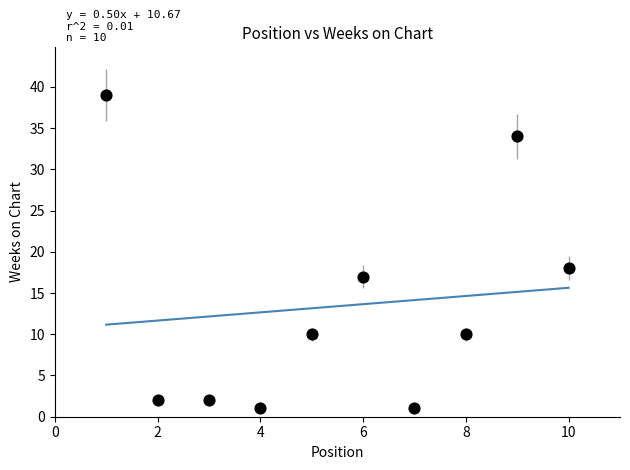

What Y value in the scatter plot is closest to 20?

18